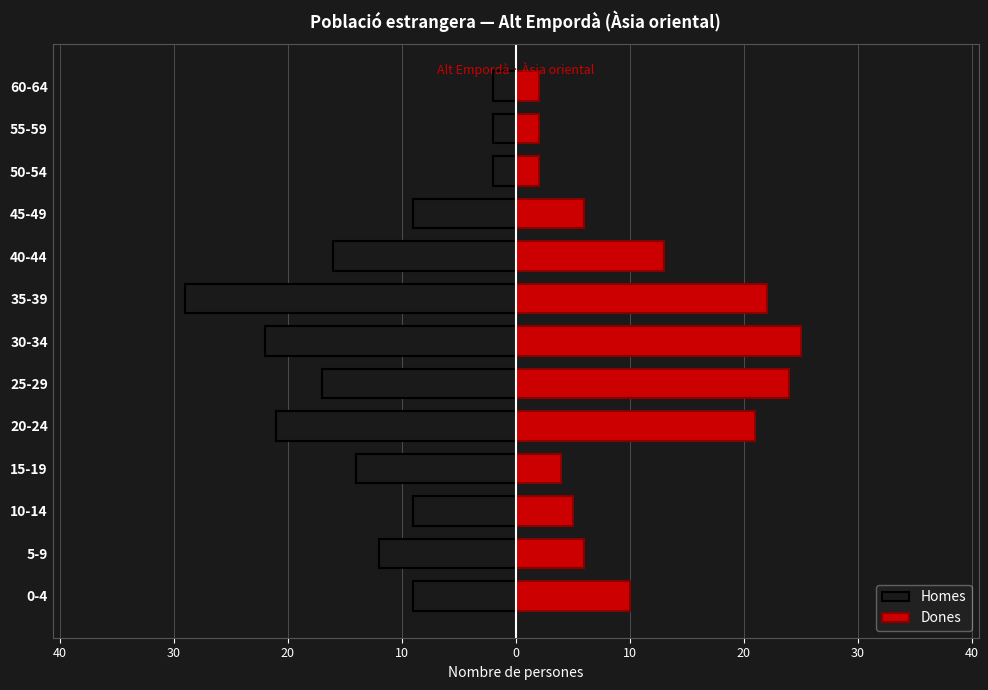

What is the difference between the second highest and minimum values in the Dones series?

22